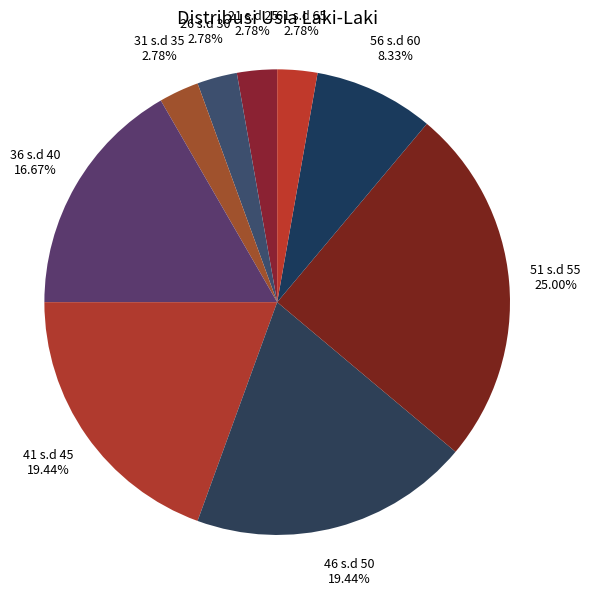

To the nearest percent, what is the difference between the 31 s.d 35 and 46 s.d 50 slice percentages?

17%